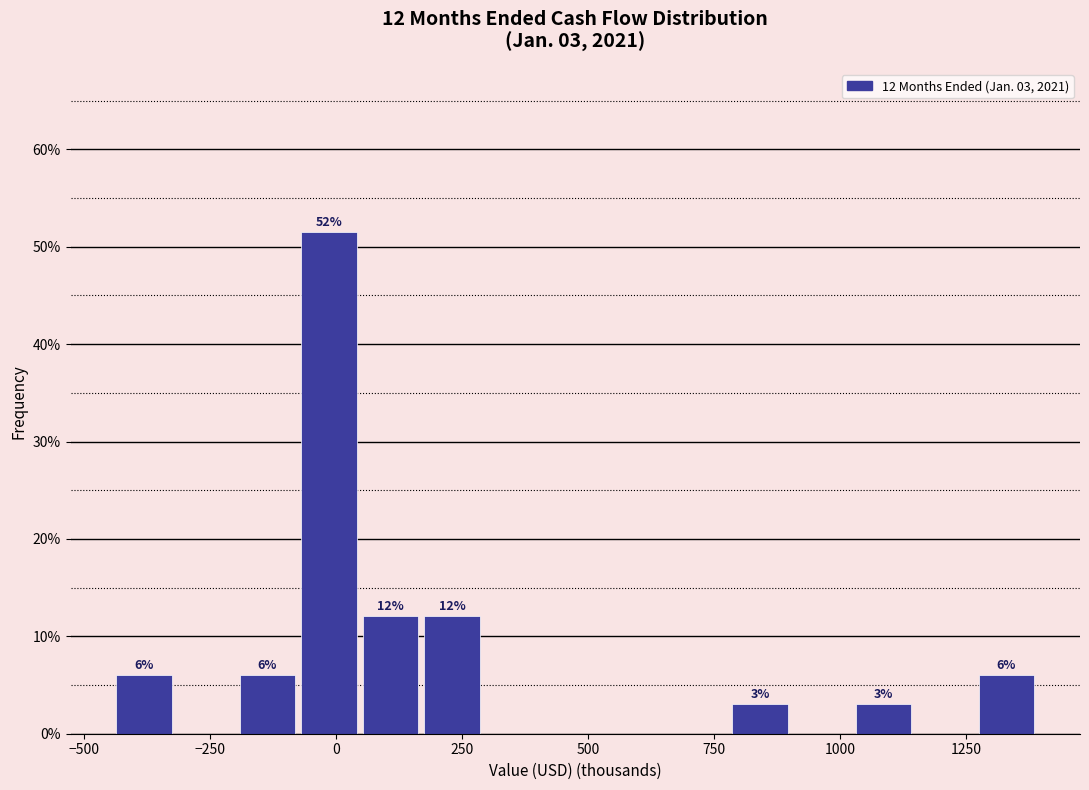

Read against the x-axis, roughly where is the centre of the tallest bar?

0